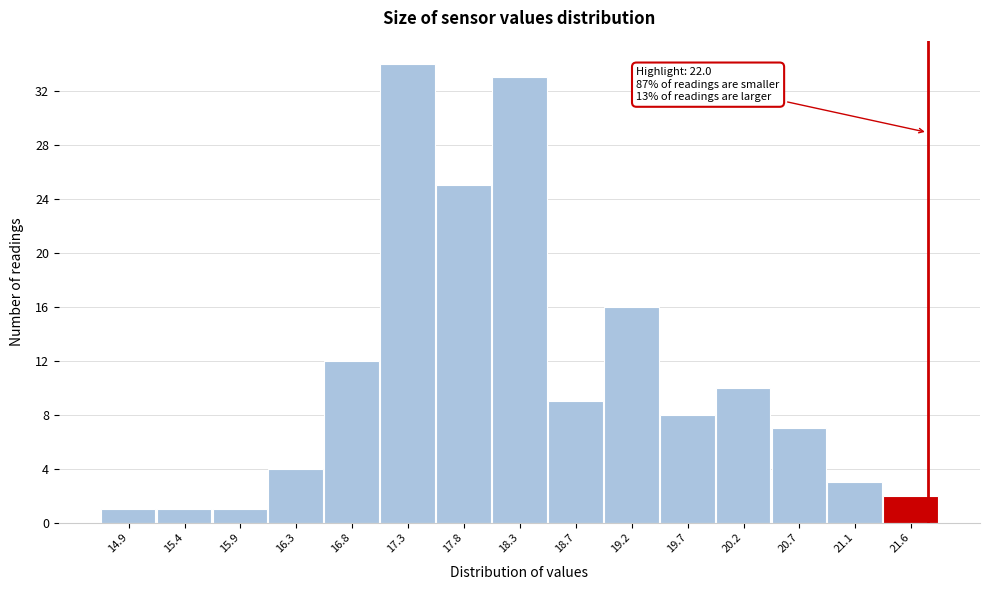

Reading left to right, what are all the values shown in this chart?

1	1	1	4	12	34	25	33	9	16	8	10	7	3	2